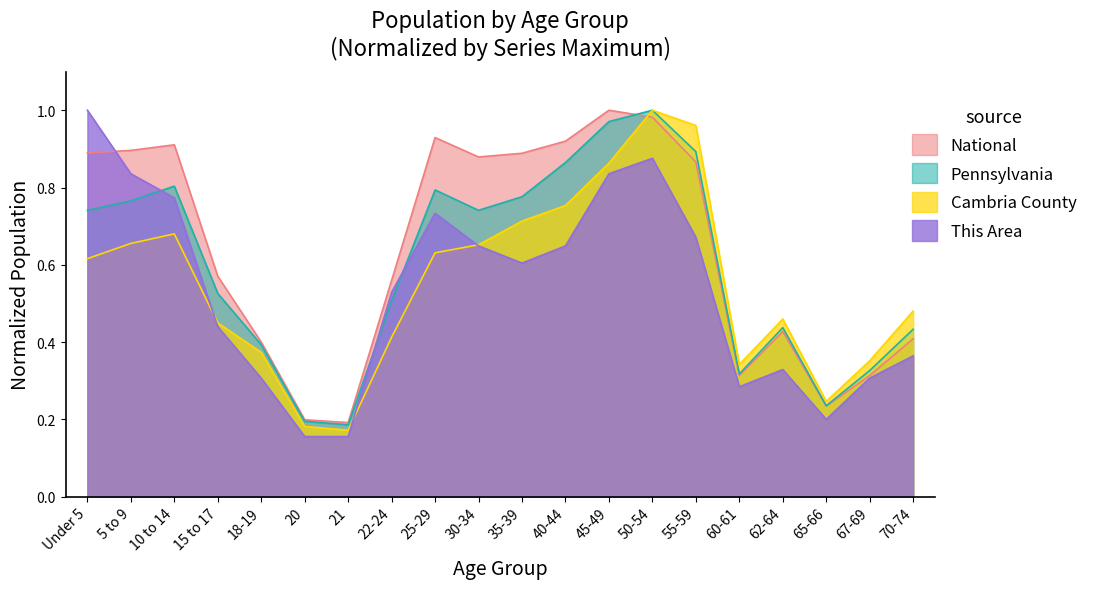

Reading left to right, what are all the values shown in this chart?

This Area: Under 5=1.0	5 to 9=0.8	10 to 14=0.8	15 to 17=0.4	18-19=0.3	20=0.2	21=0.2	22-24=0.5	25-29=0.7	30-34=0.6	35-39=0.6	40-44=0.6	45-49=0.8	50-54=0.9	55-59=0.7	60-61=0.3	62-64=0.3	65-66=0.2	67-69=0.3	70-74=0.4
Cambria County: Under 5=0.6	5 to 9=0.7	10 to 14=0.7	15 to 17=0.4	18-19=0.4	20=0.2	21=0.2	22-24=0.4	25-29=0.6	30-34=0.7	35-39=0.7	40-44=0.8	45-49=0.9	50-54=1.0	55-59=1.0	60-61=0.3	62-64=0.5	65-66=0.2	67-69=0.4	70-74=0.5
Pennsylvania: Under 5=0.7	5 to 9=0.8	10 to 14=0.8	15 to 17=0.5	18-19=0.4	20=0.2	21=0.2	22-24=0.5	25-29=0.8	30-34=0.7	35-39=0.8	40-44=0.9	45-49=1.0	50-54=1.0	55-59=0.9	60-61=0.3	62-64=0.4	65-66=0.2	67-69=0.3	70-74=0.4
National: Under 5=0.9	5 to 9=0.9	10 to 14=0.9	15 to 17=0.6	18-19=0.4	20=0.2	21=0.2	22-24=0.6	25-29=0.9	30-34=0.9	35-39=0.9	40-44=0.9	45-49=1.0	50-54=1.0	55-59=0.9	60-61=0.3	62-64=0.4	65-66=0.2	67-69=0.3	70-74=0.4